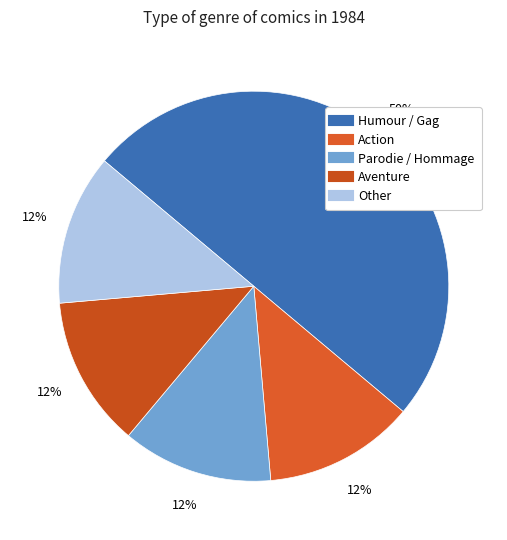

What percentage is the Other slice, to the nearest percent?

12%